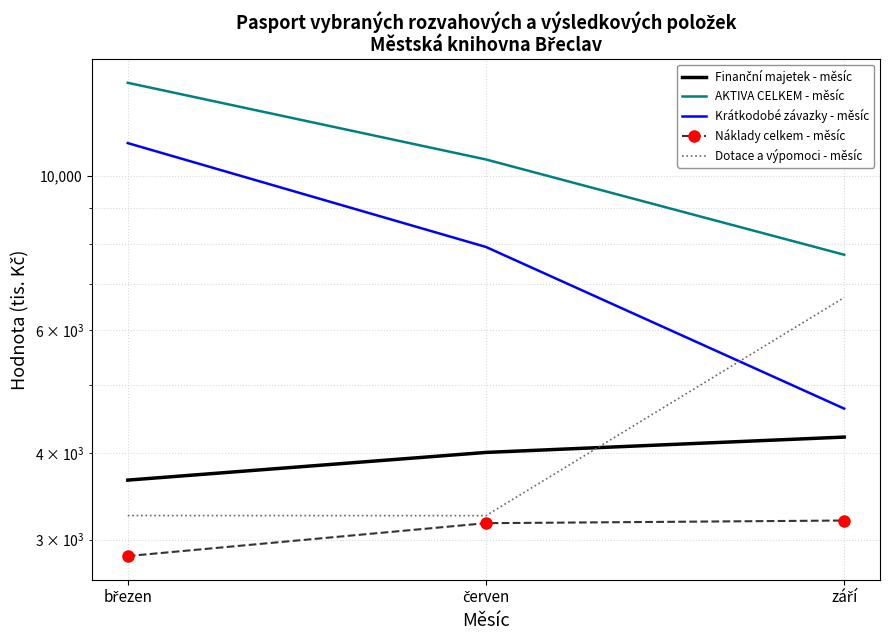

What is the label of the 3rd point from the left?

září